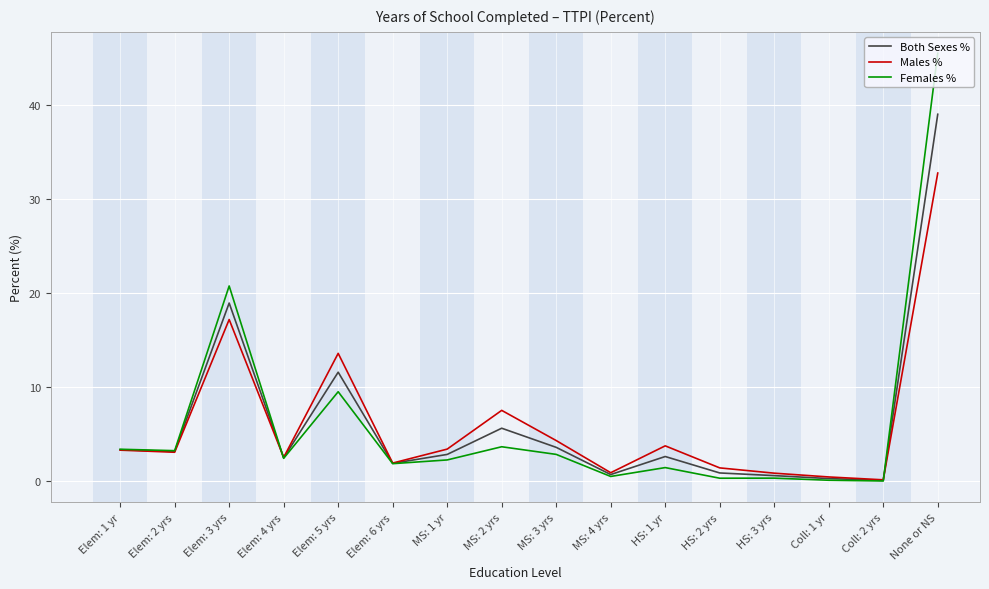

Is the value of Both Sexes % at Elem: 3 yrs greater than the value of Males % at Elem: 3 yrs?

Yes